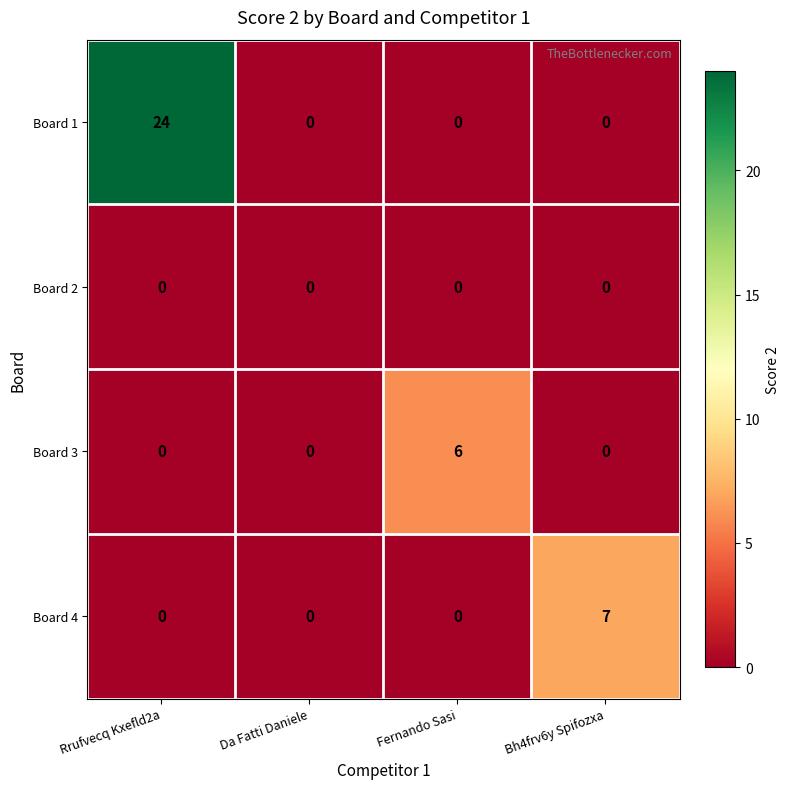

Which series has the widest spread of values?

Board 1